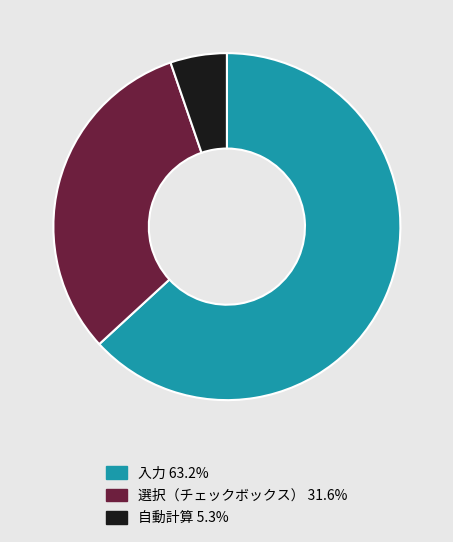

Rank the categories by value from lowest to highest.

自動計算, 選択（チェックボックス）, 入力